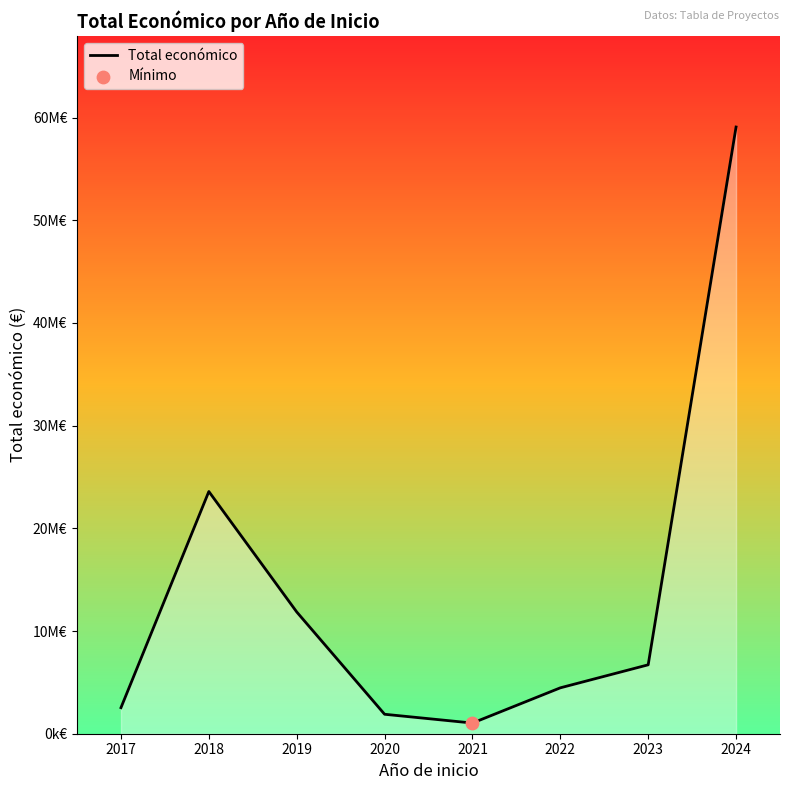

Between 2020 and 2024, which is larger?

2024